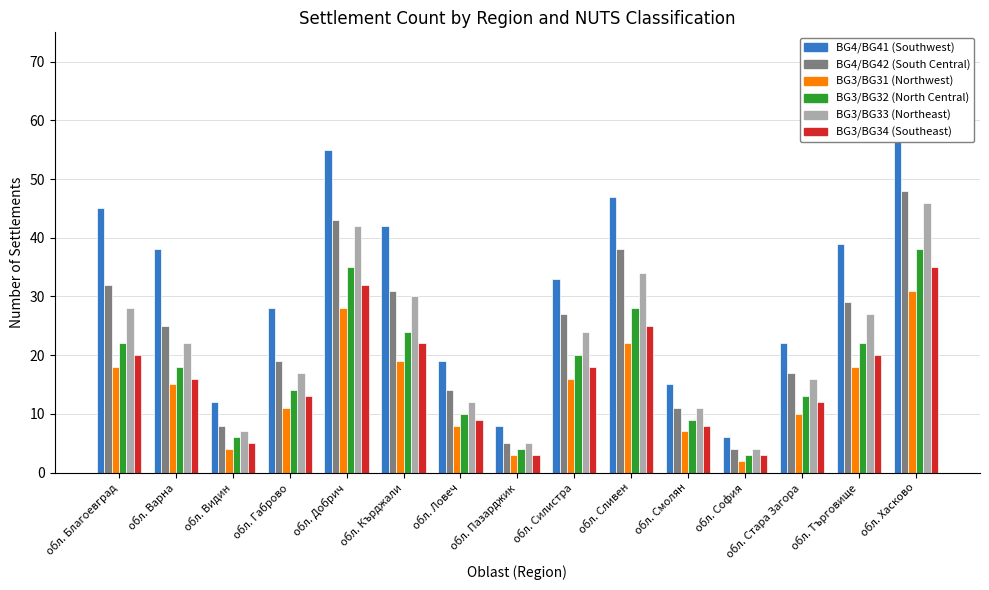

Reading right to left, extract all data points from this chart.

BG4/BG41: обл. Хасково=61	обл. Търговище=39	обл. Стара Загора=22	обл. София=6	обл. Смолян=15	обл. Сливен=47	обл. Силистра=33	обл. Пазарджик=8	обл. Ловеч=19	обл. Кърджали=42	обл. Добрич=55	обл. Габрово=28	обл. Видин=12	обл. Варна=38	обл. Благоевград=45
BG4/BG42: обл. Хасково=48	обл. Търговище=29	обл. Стара Загора=17	обл. София=4	обл. Смолян=11	обл. Сливен=38	обл. Силистра=27	обл. Пазарджик=5	обл. Ловеч=14	обл. Кърджали=31	обл. Добрич=43	обл. Габрово=19	обл. Видин=8	обл. Варна=25	обл. Благоевград=32
BG3/BG31: обл. Хасково=31	обл. Търговище=18	обл. Стара Загора=10	обл. София=2	обл. Смолян=7	обл. Сливен=22	обл. Силистра=16	обл. Пазарджик=3	обл. Ловеч=8	обл. Кърджали=19	обл. Добрич=28	обл. Габрово=11	обл. Видин=4	обл. Варна=15	обл. Благоевград=18
BG3/BG32: обл. Хасково=38	обл. Търговище=22	обл. Стара Загора=13	обл. София=3	обл. Смолян=9	обл. Сливен=28	обл. Силистра=20	обл. Пазарджик=4	обл. Ловеч=10	обл. Кърджали=24	обл. Добрич=35	обл. Габрово=14	обл. Видин=6	обл. Варна=18	обл. Благоевград=22
BG3/BG33: обл. Хасково=46	обл. Търговище=27	обл. Стара Загора=16	обл. София=4	обл. Смолян=11	обл. Сливен=34	обл. Силистра=24	обл. Пазарджик=5	обл. Ловеч=12	обл. Кърджали=30	обл. Добрич=42	обл. Габрово=17	обл. Видин=7	обл. Варна=22	обл. Благоевград=28
BG3/BG34: обл. Хасково=35	обл. Търговище=20	обл. Стара Загора=12	обл. София=3	обл. Смолян=8	обл. Сливен=25	обл. Силистра=18	обл. Пазарджик=3	обл. Ловеч=9	обл. Кърджали=22	обл. Добрич=32	обл. Габрово=13	обл. Видин=5	обл. Варна=16	обл. Благоевград=20